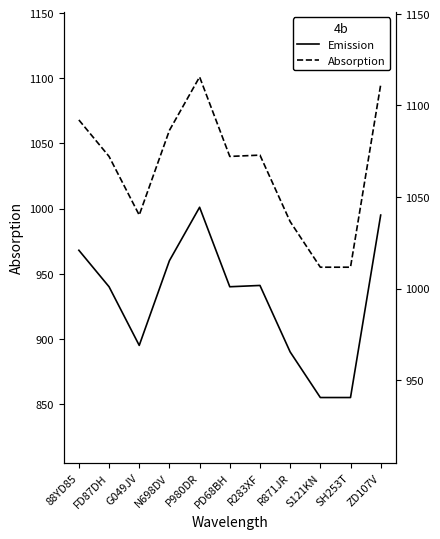

Reading left to right, extract all data points from this chart.

Emission: 968	940	895	960	1001	940	941	890	855	855	995
Absorption: 1068	1040	995	1060	1101	1040	1041	990	955	955	1095